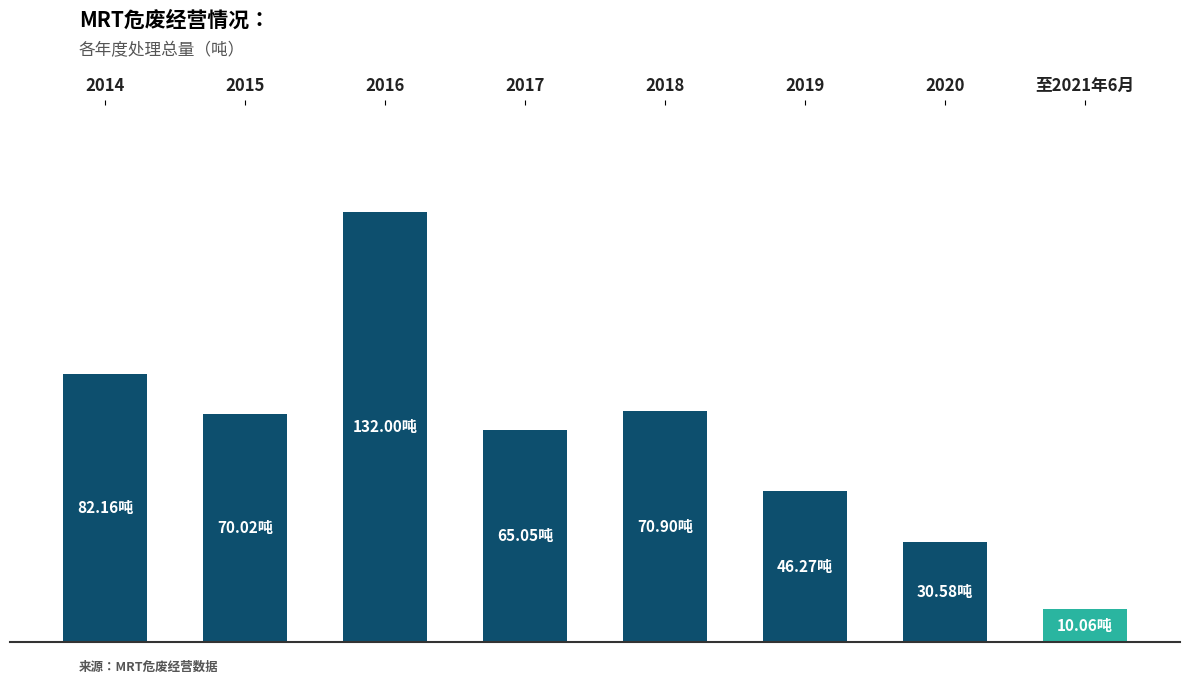

Approximately how many times larger is the value at 2018 compared to 2017?

1.1